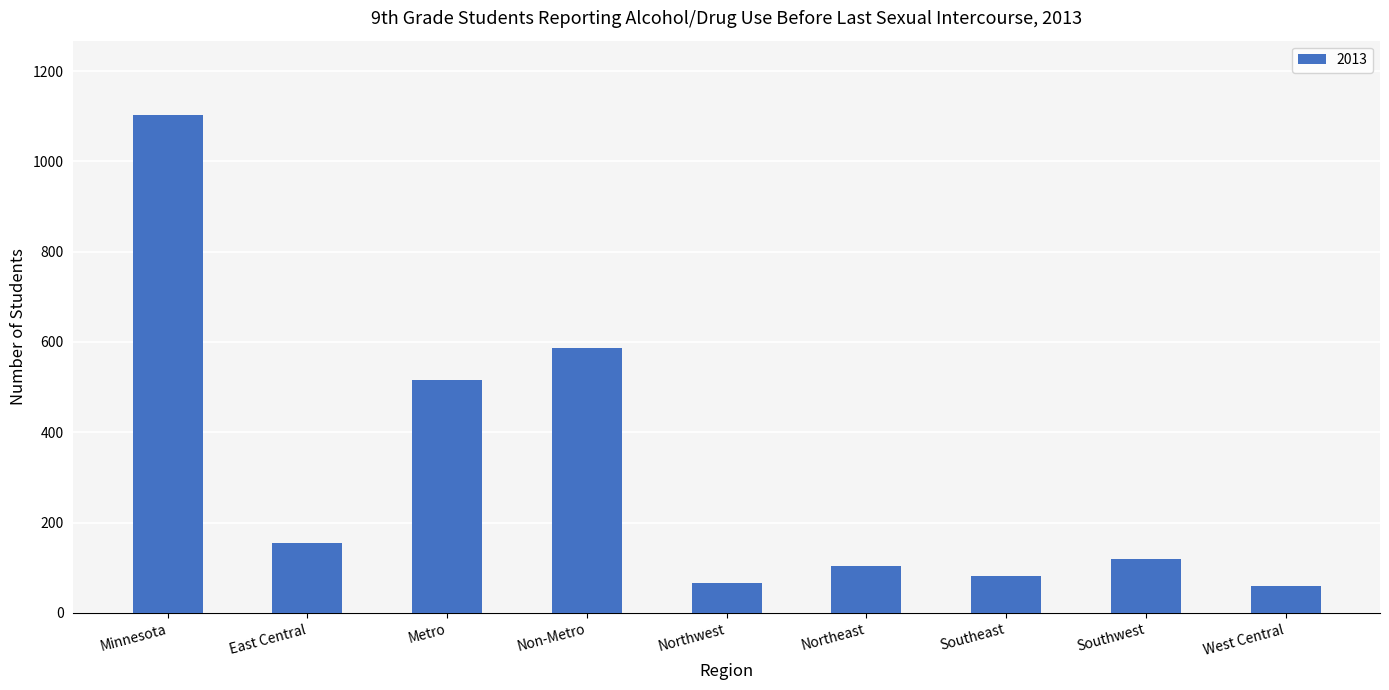

How many values are below 120?

4